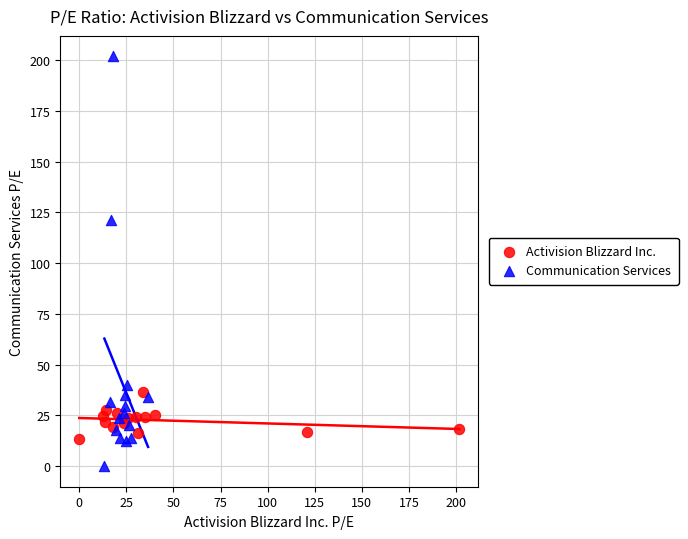

Which series reaches the maximum Y coordinate?

Communication Services